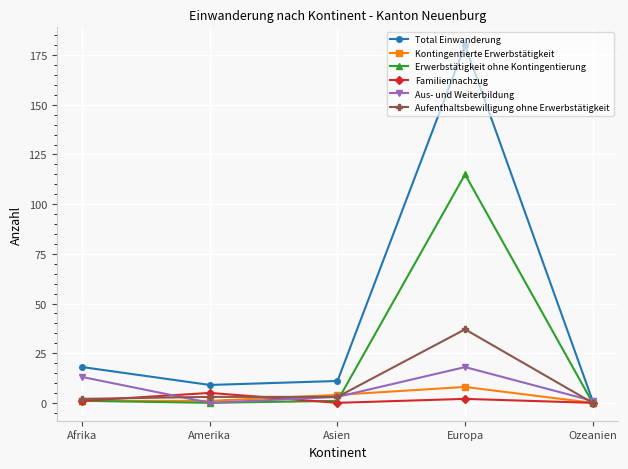

Which series has the largest total across all categories?

Total Einwanderung